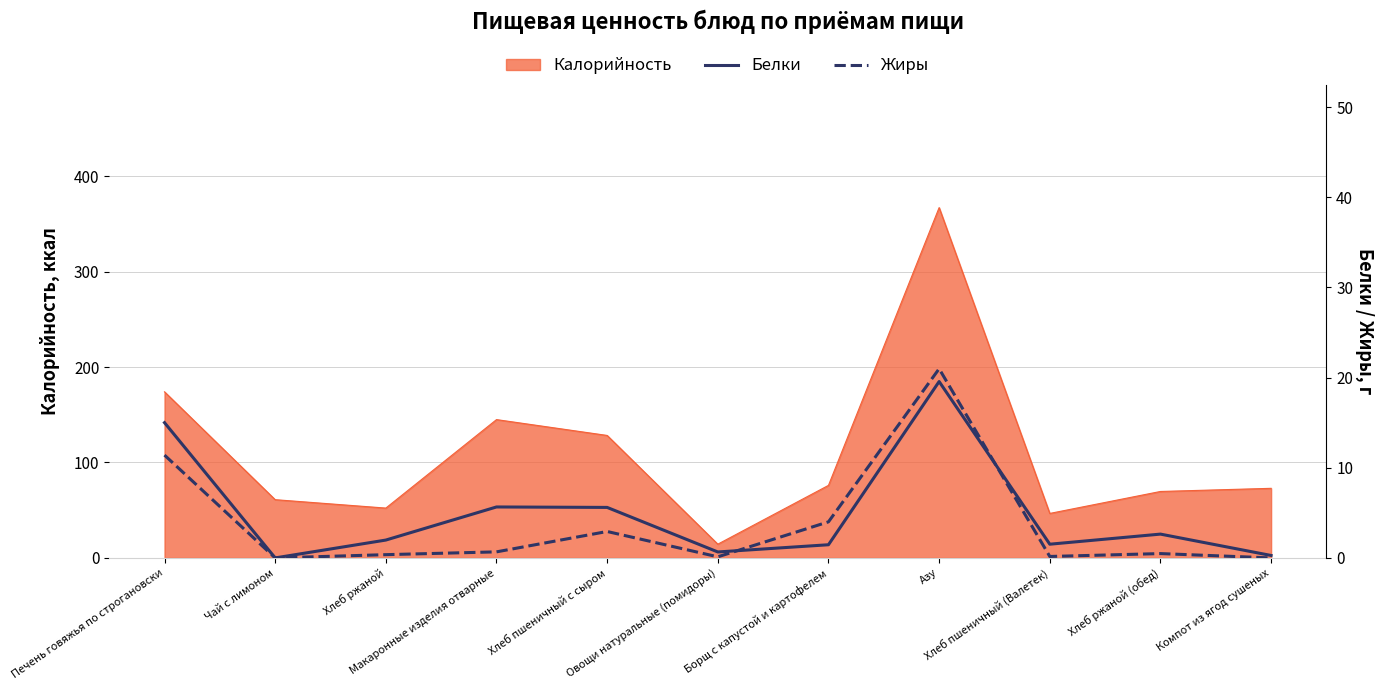

How many values in Жиры are above zero?

9